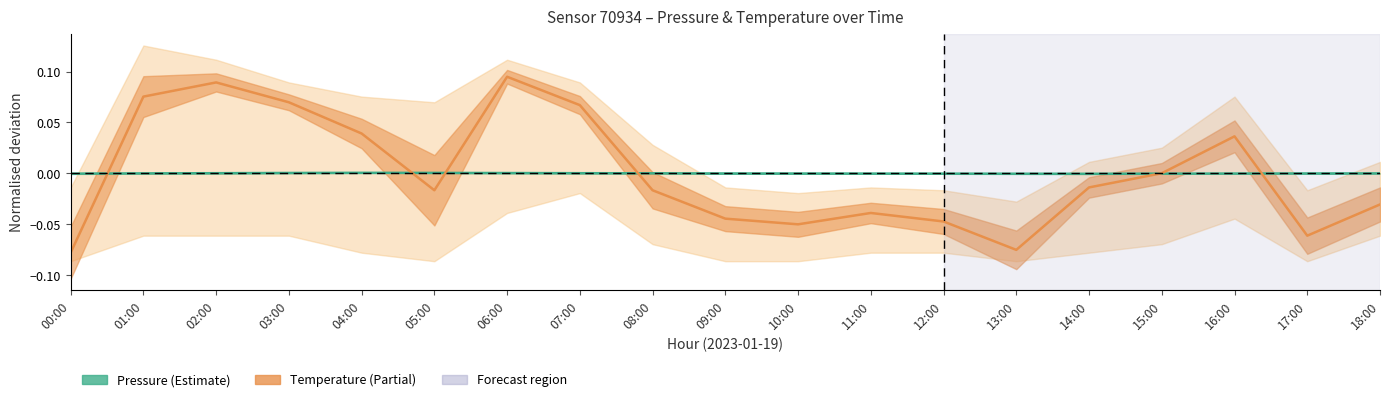

How many values in Temperature (normalised) are below zero?

11